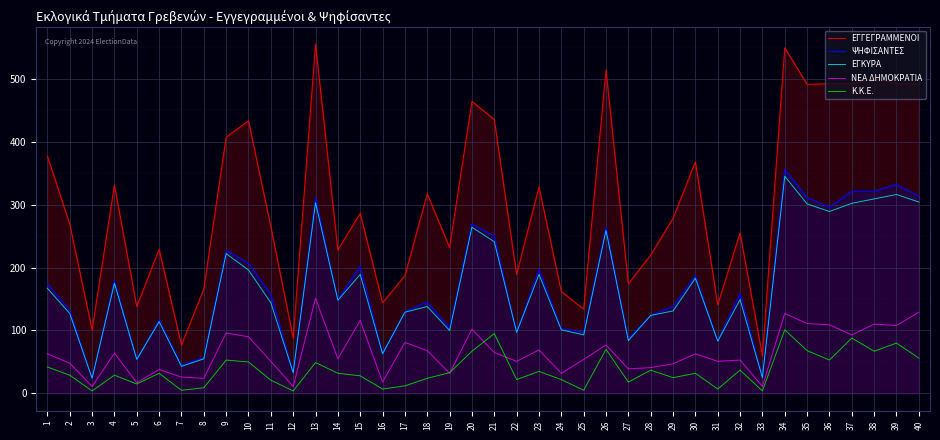

At which category does ΕΓΓΕΓΡΑΜΜΕΝΟΙ reach its first local valley?

3